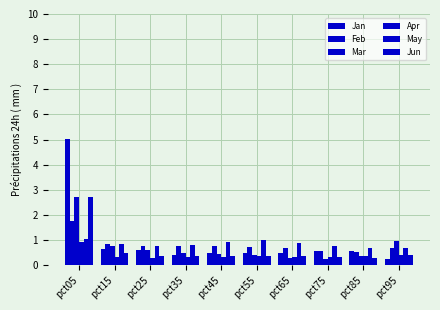

How many groups of bars are there?

10